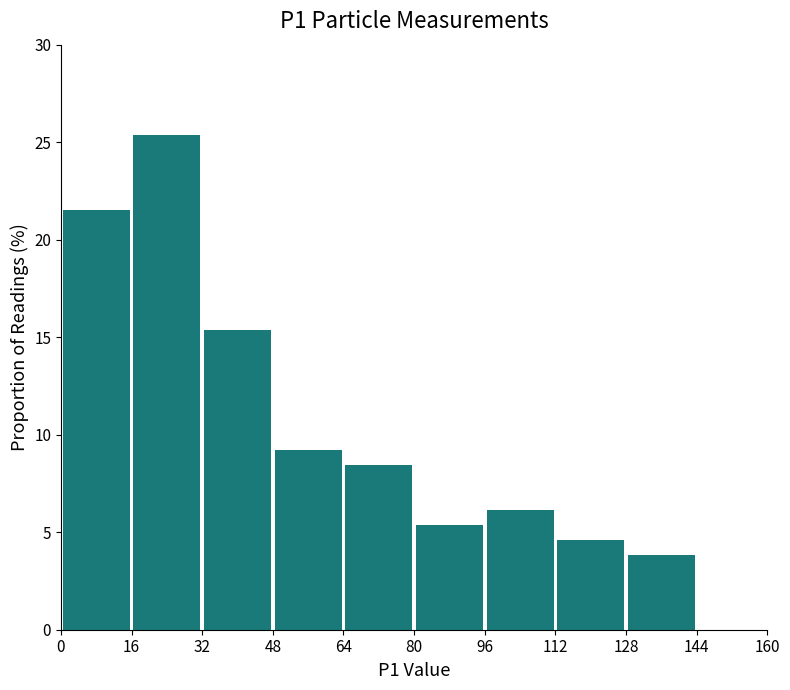

Over which range of the x-axis is the bar tallest?

16 to 32